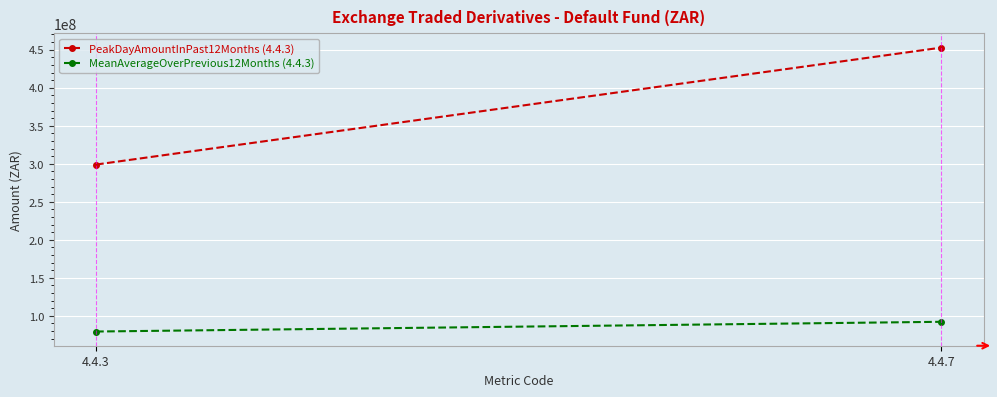

Reading left to right, transcribe all the data shown in this chart.

PeakDayAmountInPast12Months (4.4.3): 298935393.3	452759531.4
MeanAverageOverPrevious12Months (4.4.3): 79319556.6	92118394.2